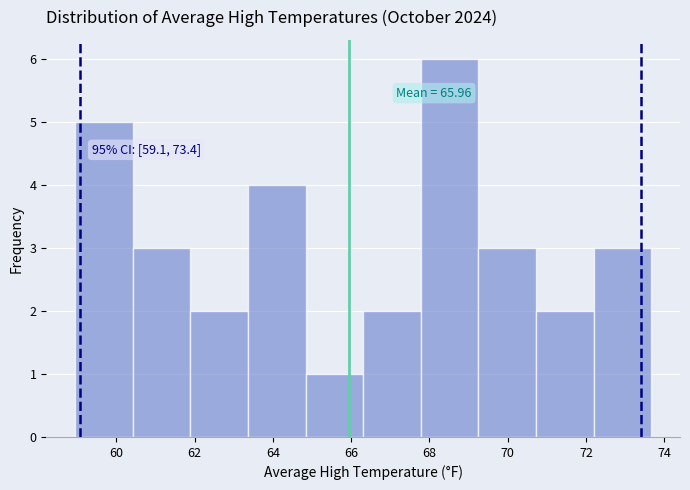

Over which range of the x-axis is the bar tallest?

67.8 to 69.2